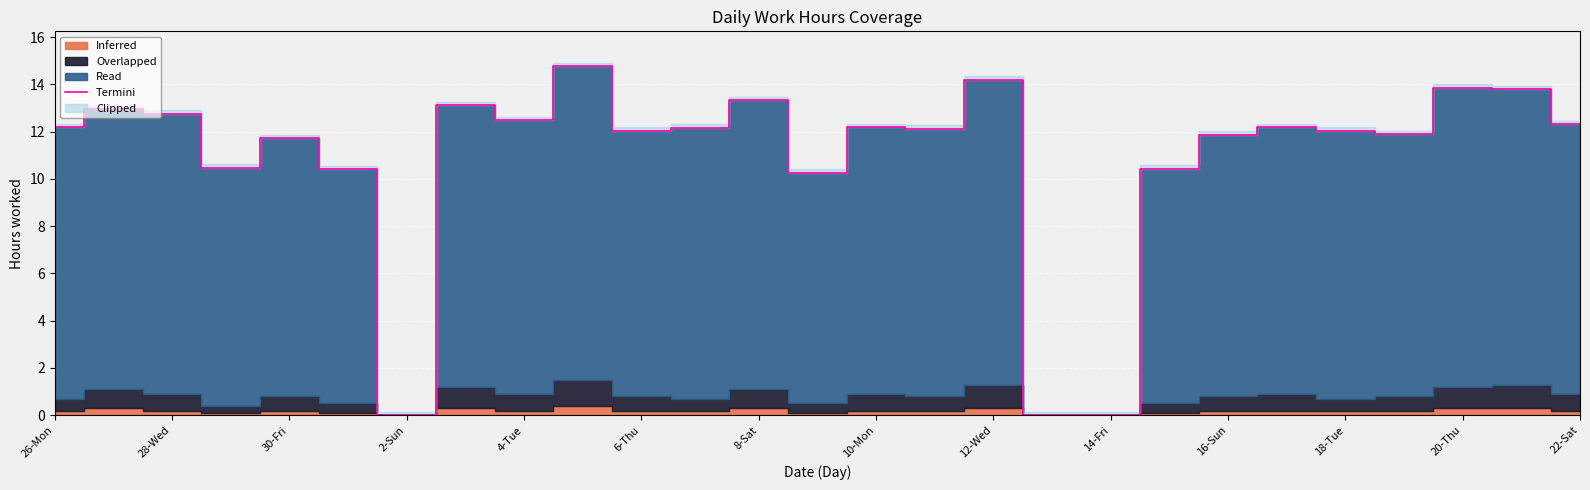

What is the greatest value displayed?

14.8